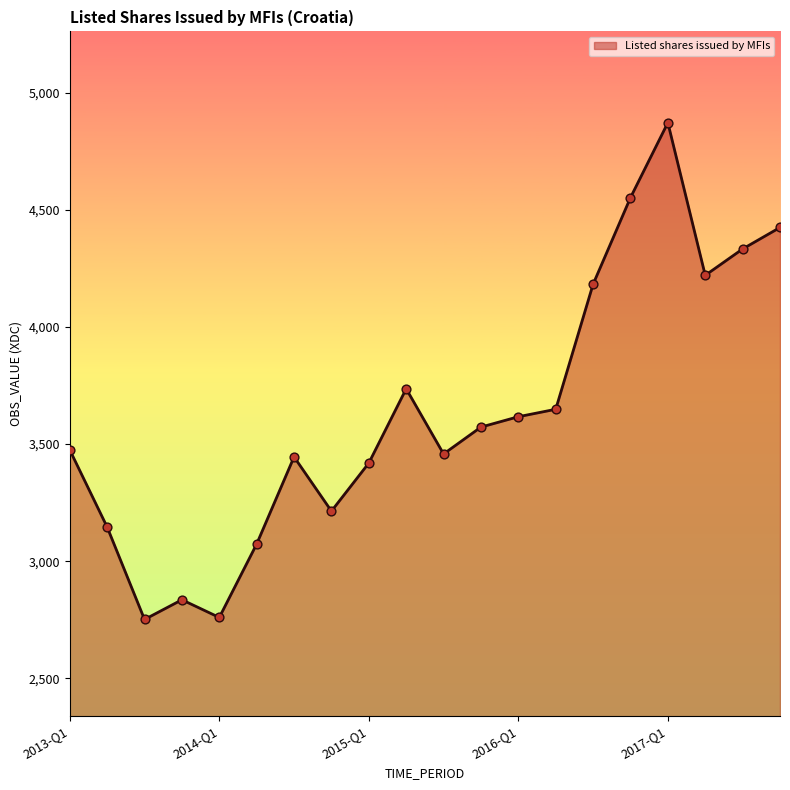

What is the maximum value shown in the chart?

4871.8